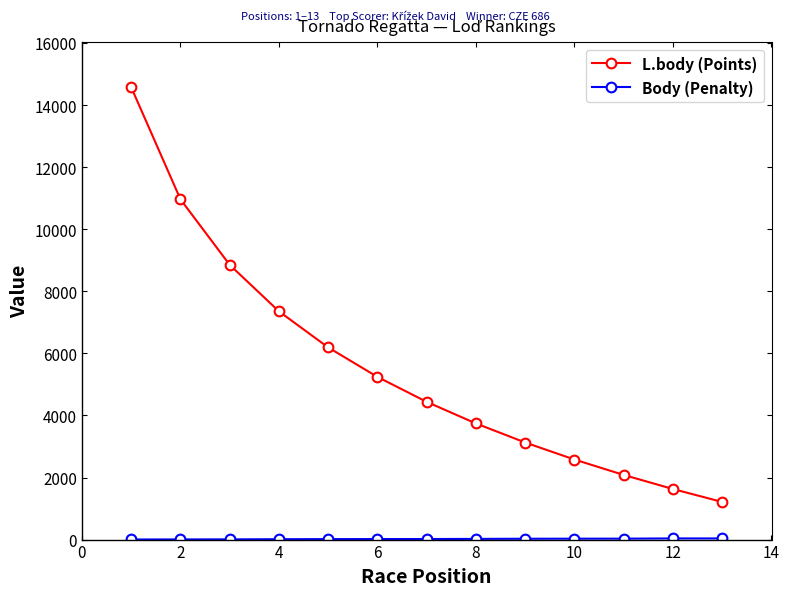

Which series has the largest range (max minus min)?

L.body (Points)